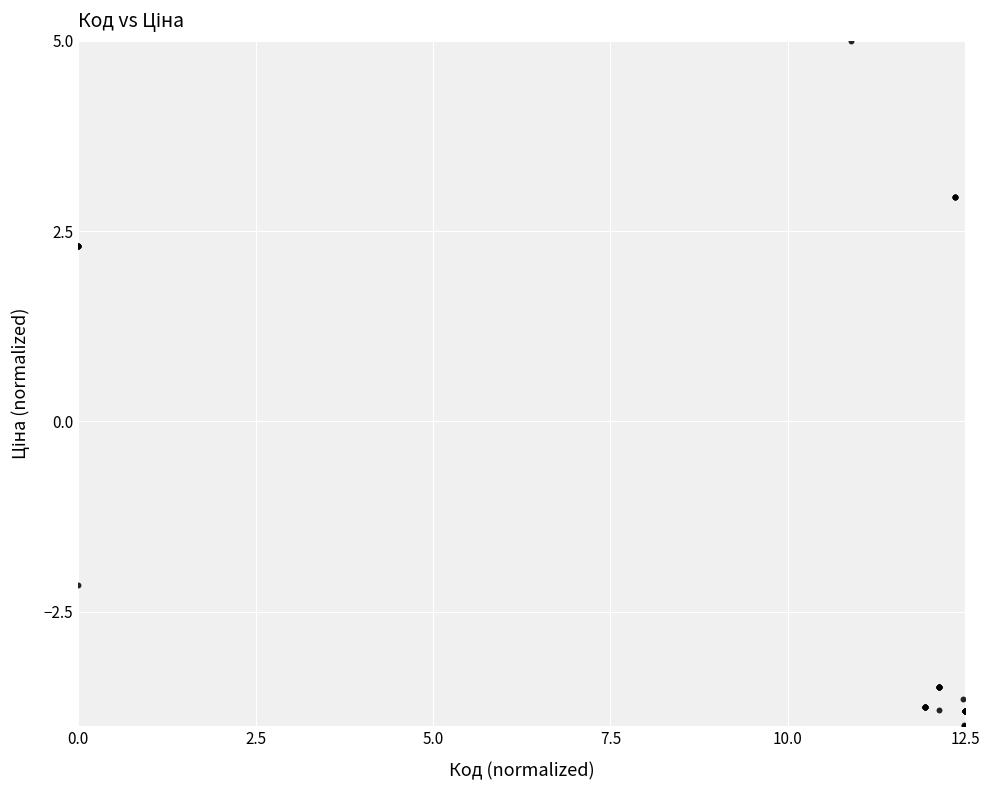

What Y value in the scatter plot is closest to 0?

-2.1